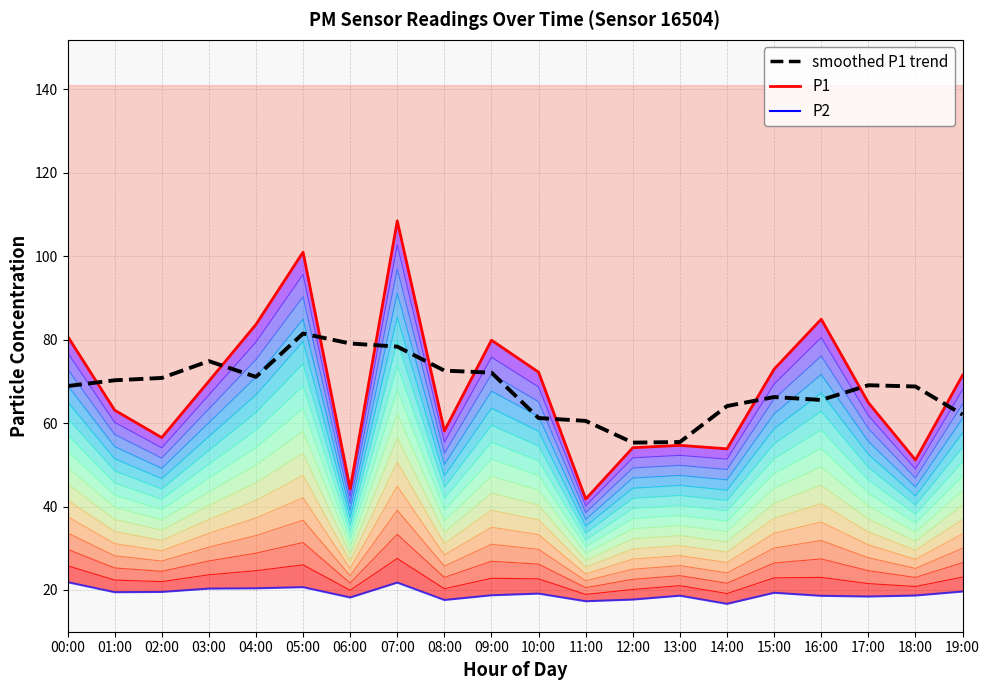

True or false: P1 has more than 0 points higher than both neighbors.

True